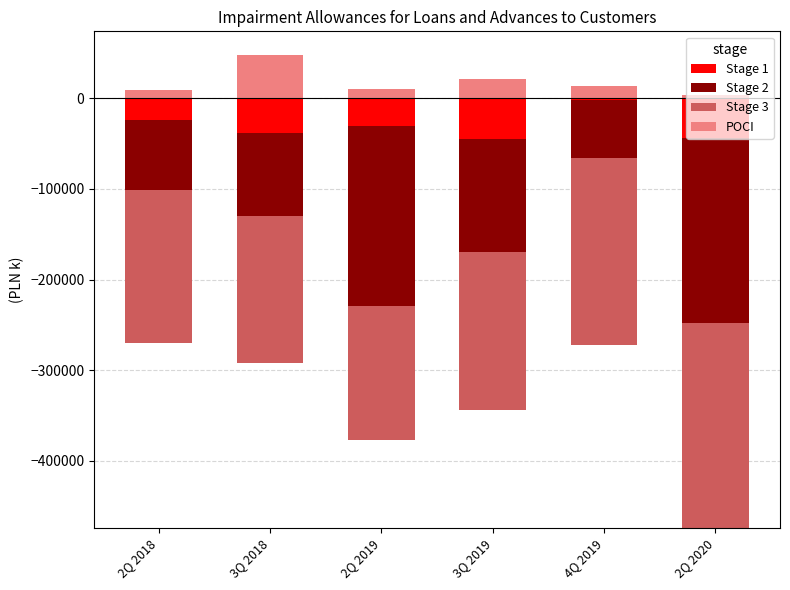

What is the difference between the maximum and minimum values in the POCI series?

44498